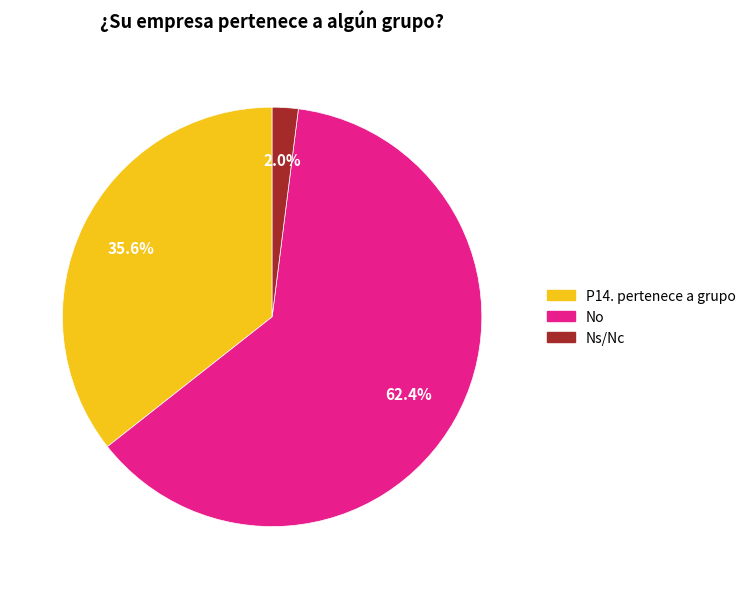

Is there a majority slice in this chart?

Yes